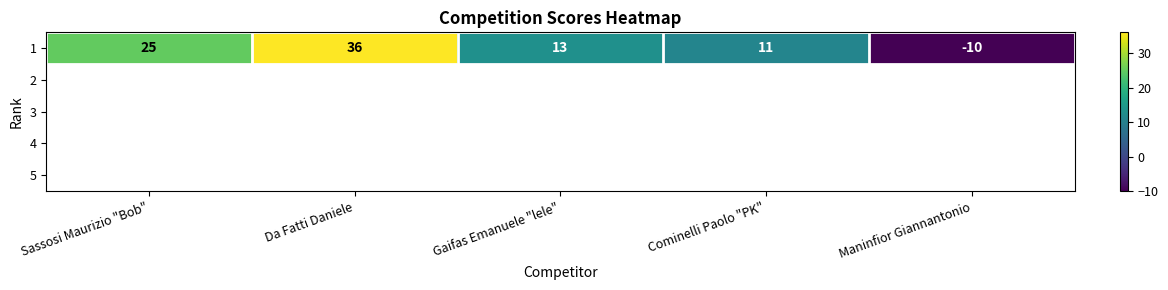

What is the change in value from Cominelli Paolo "PK" to Maninfior Giannantonio?

-21